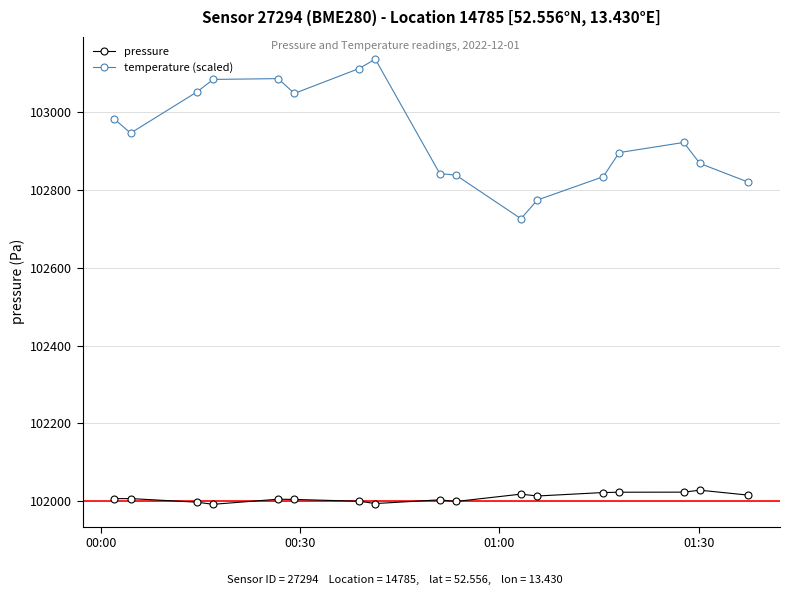

True or false: temperature (scaled) has more than 0 interior local peaks.

True